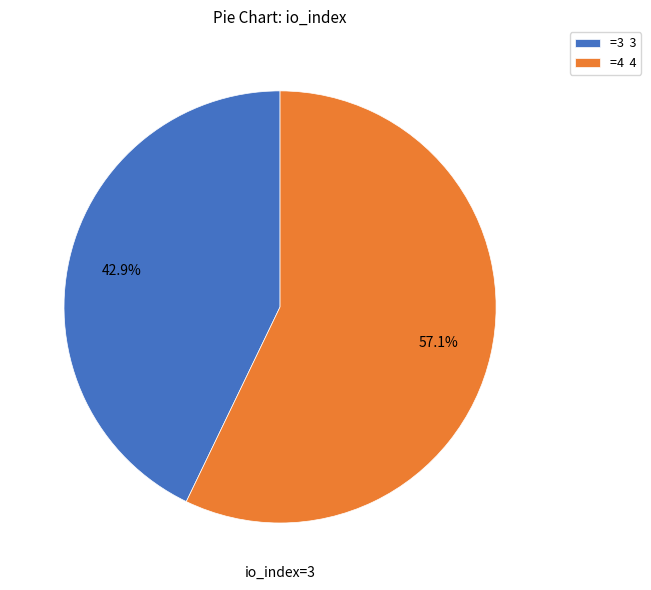

Does any single category account for the majority?

Yes